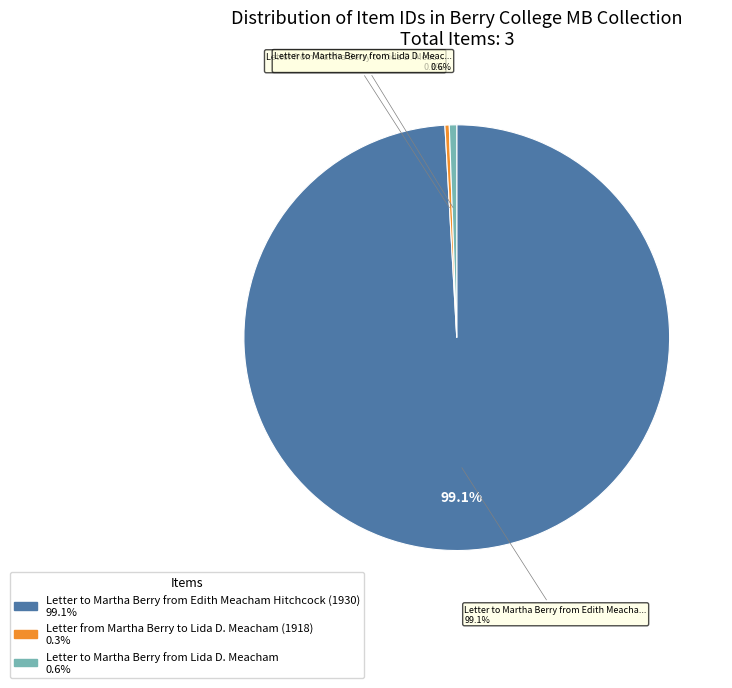

What percentage is the Letter to Martha Berry from Edith Meacham Hitchcock (1930) slice, to the nearest percent?

99%